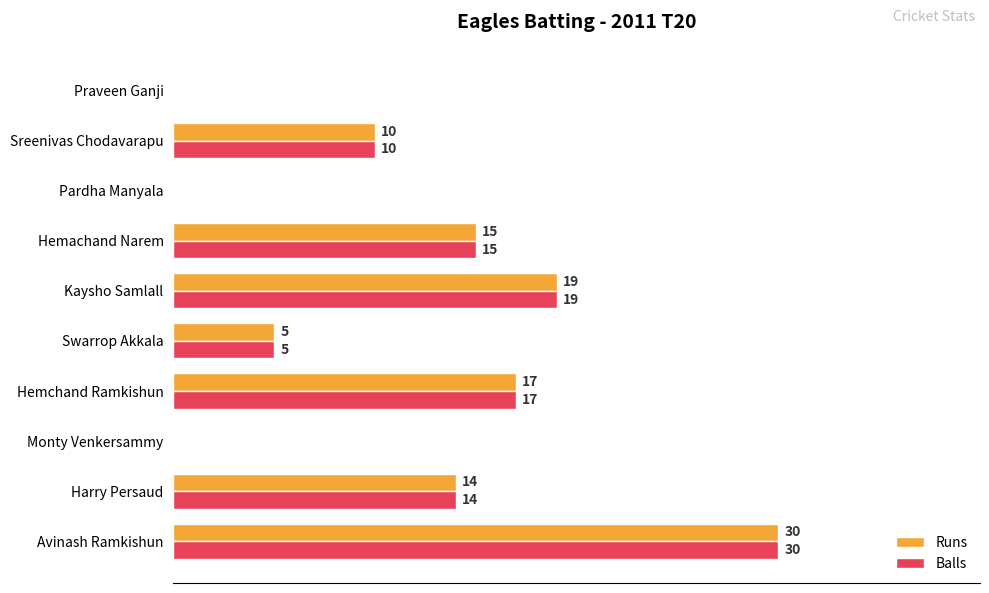

Which category has the highest value in the Runs series?

Avinash Ramkishun